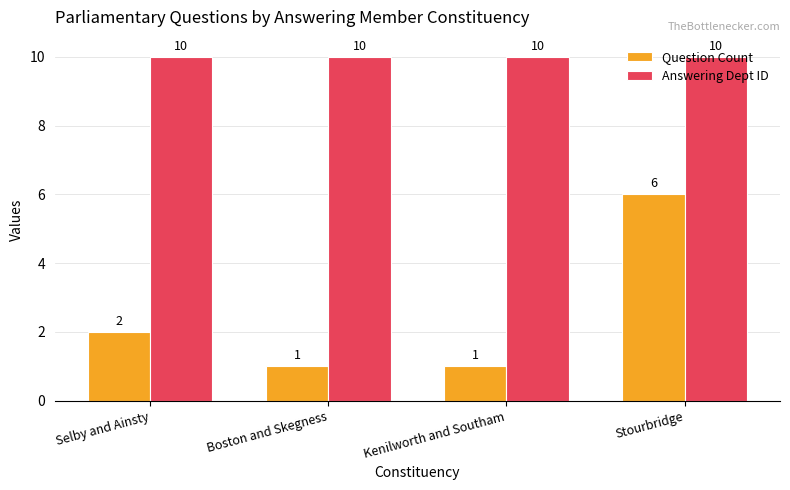

At how many categories does at least one series exceed 9?

4